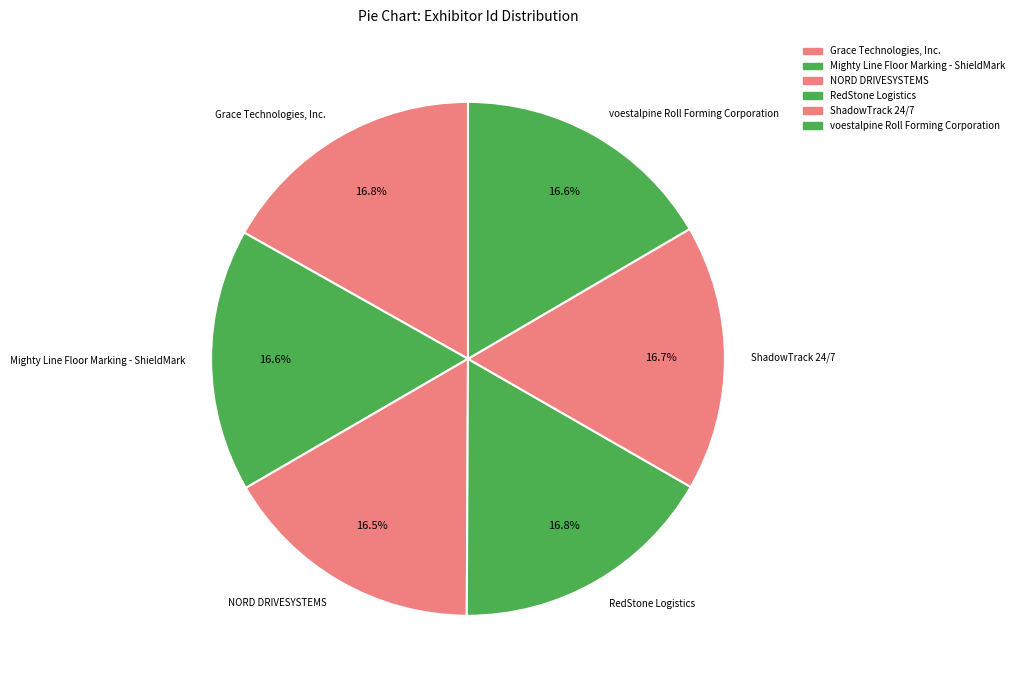

To the nearest percent, what is the average slice percentage?

17%